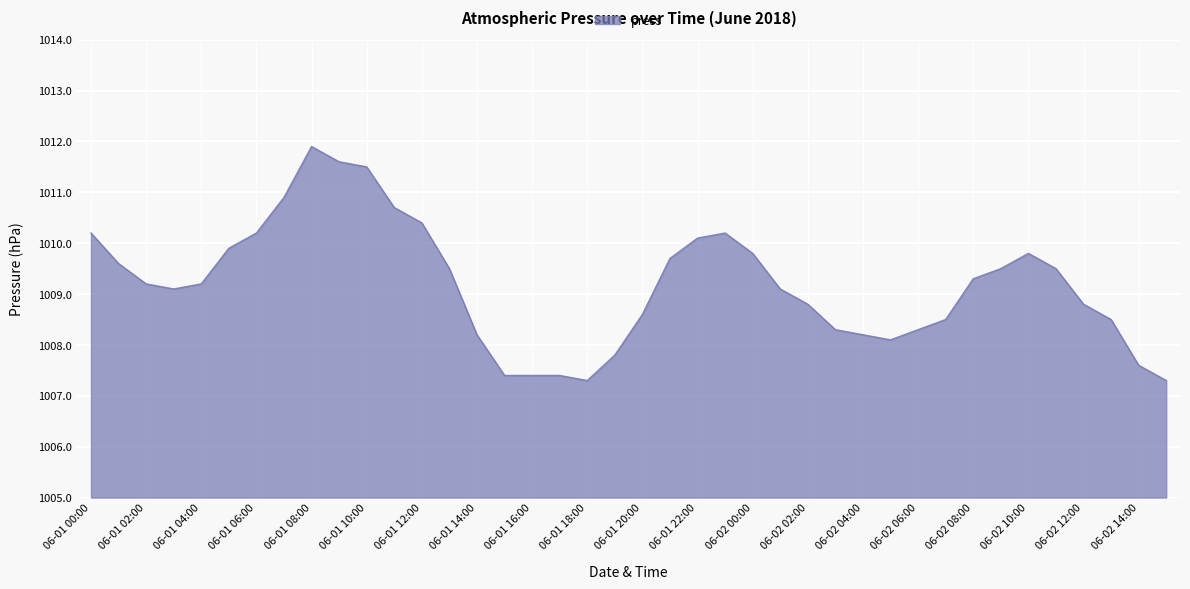

What is the greatest value displayed?

1011.9